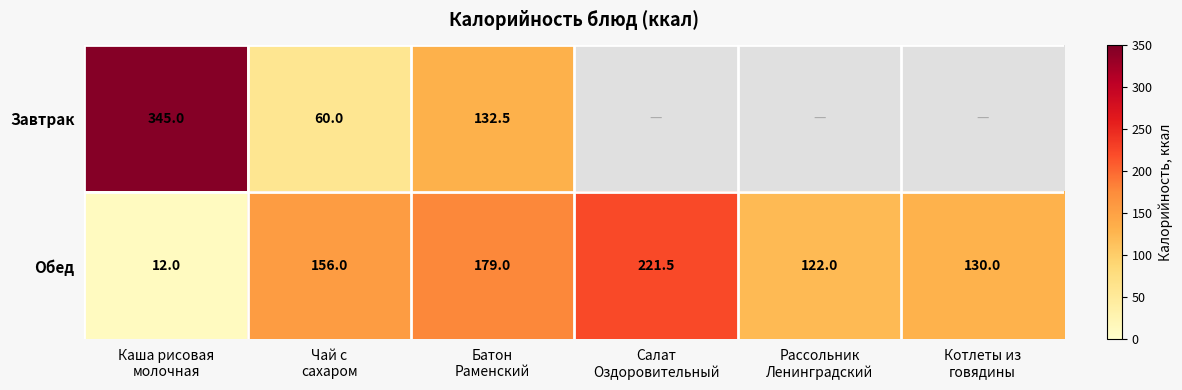

What is the average value of the Обед series?

136.8